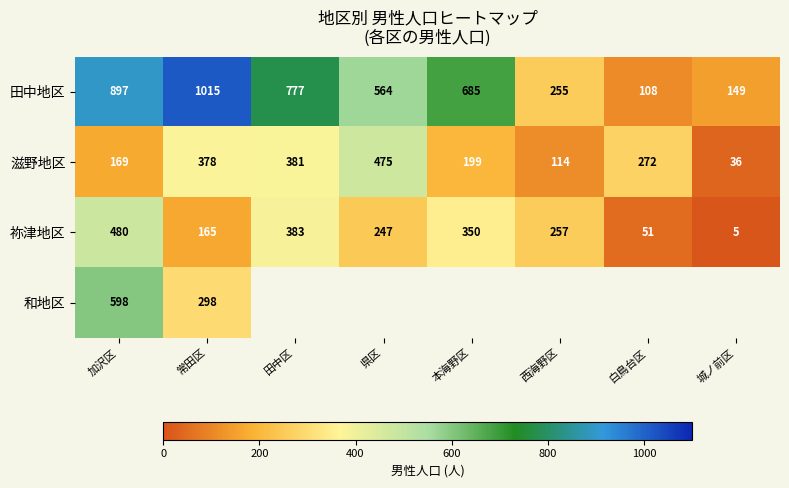

Which has a higher value, 加沢区 or 田中区?

加沢区